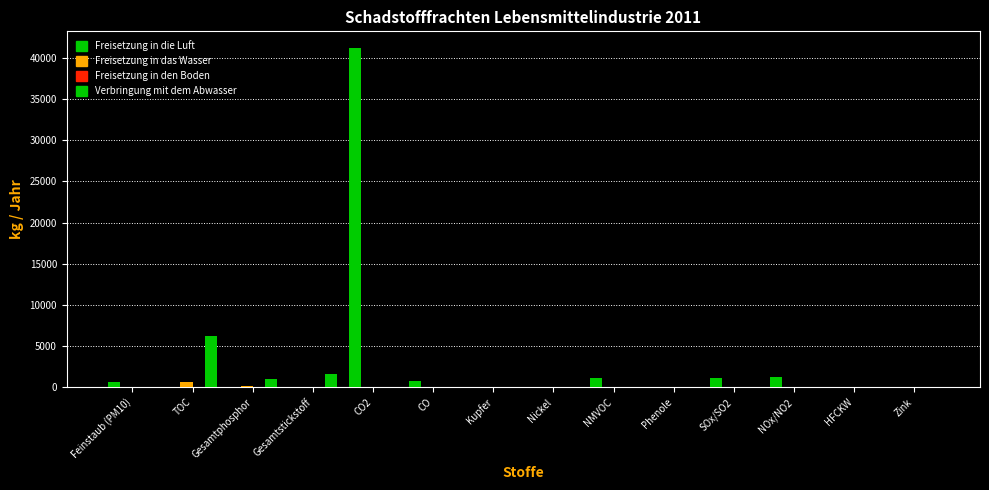

At how many categories does at least one series exceed 31277?

1